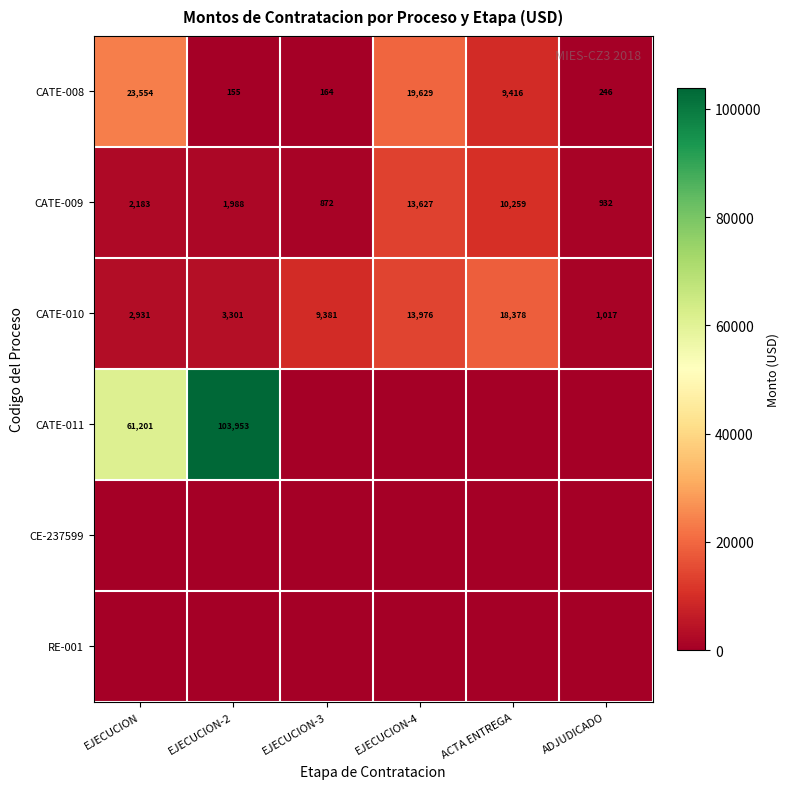

At which label does CATE-008 first exceed 9416?

EJECUCION